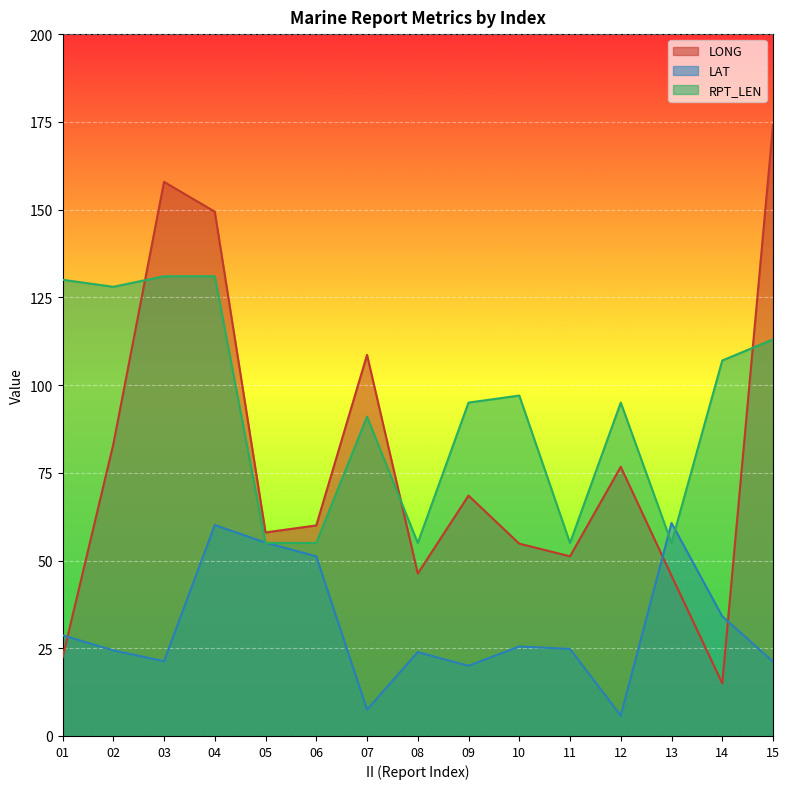

What is the sum of the RPT_LEN values at 15 and 10?

210.0